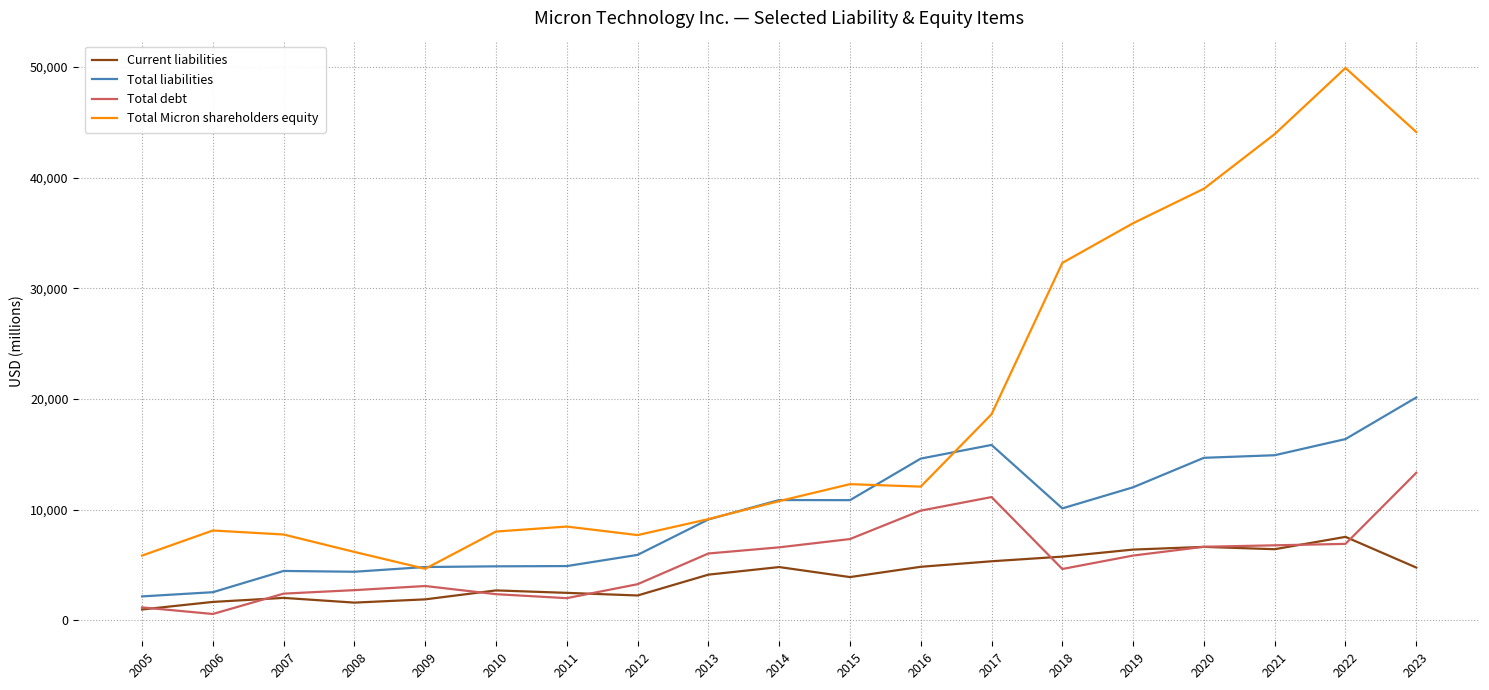

Is the value of Total Micron shareholders equity at 2010 greater than the value of Total liabilities at 2006?

Yes